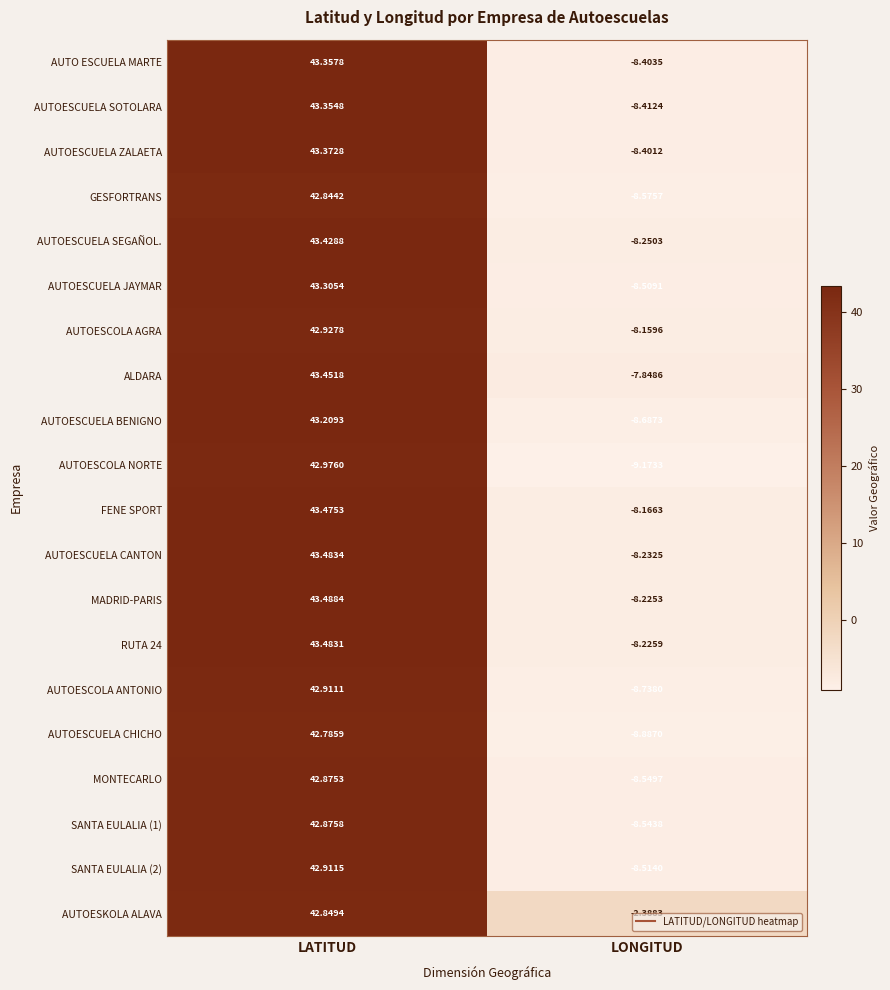

Is the value of AUTOESCUELA SOTOLARA at LATITUD greater than the value of GESFORTRANS at LATITUD?

Yes